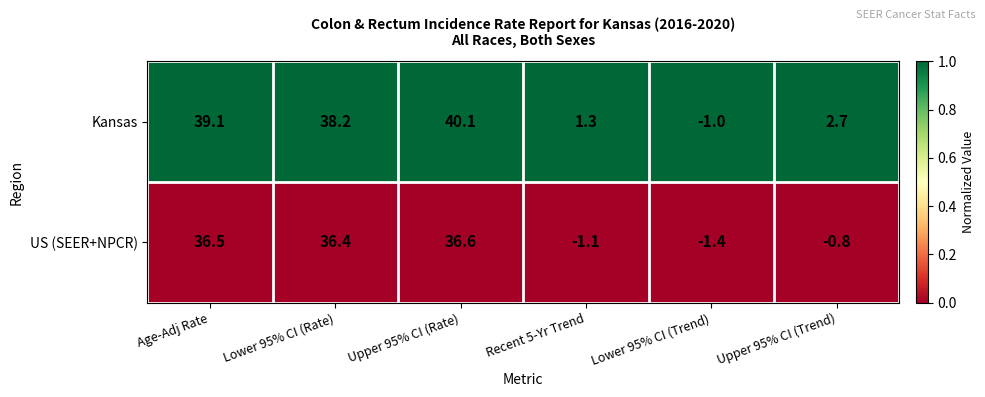

Rank the series at Lower 95% CI (Rate) from lowest to highest value.

US (SEER+NPCR), Kansas